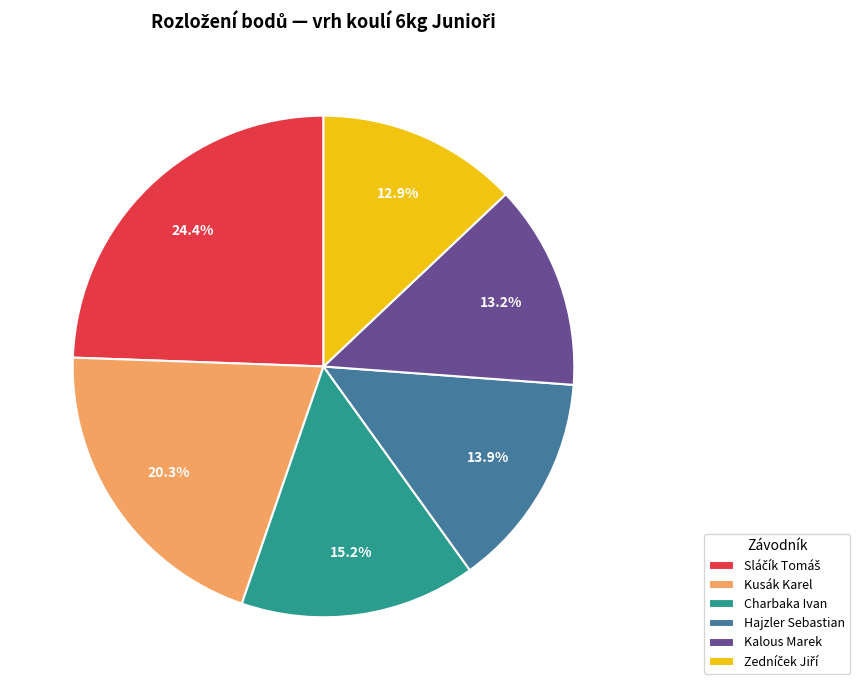

Is there any slice that represents more than half of the pie?

No